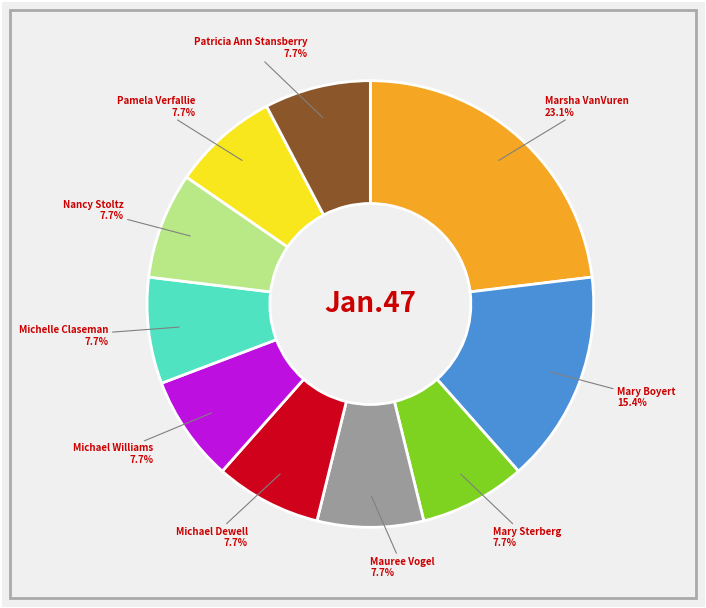

Count the number of slices in the pie.

10